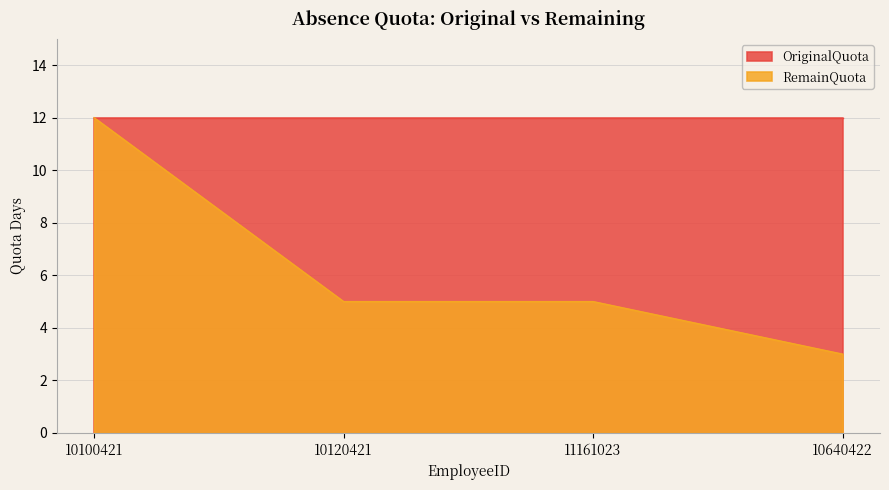

What is the sum of the values at 10100421 and 11161023?

17